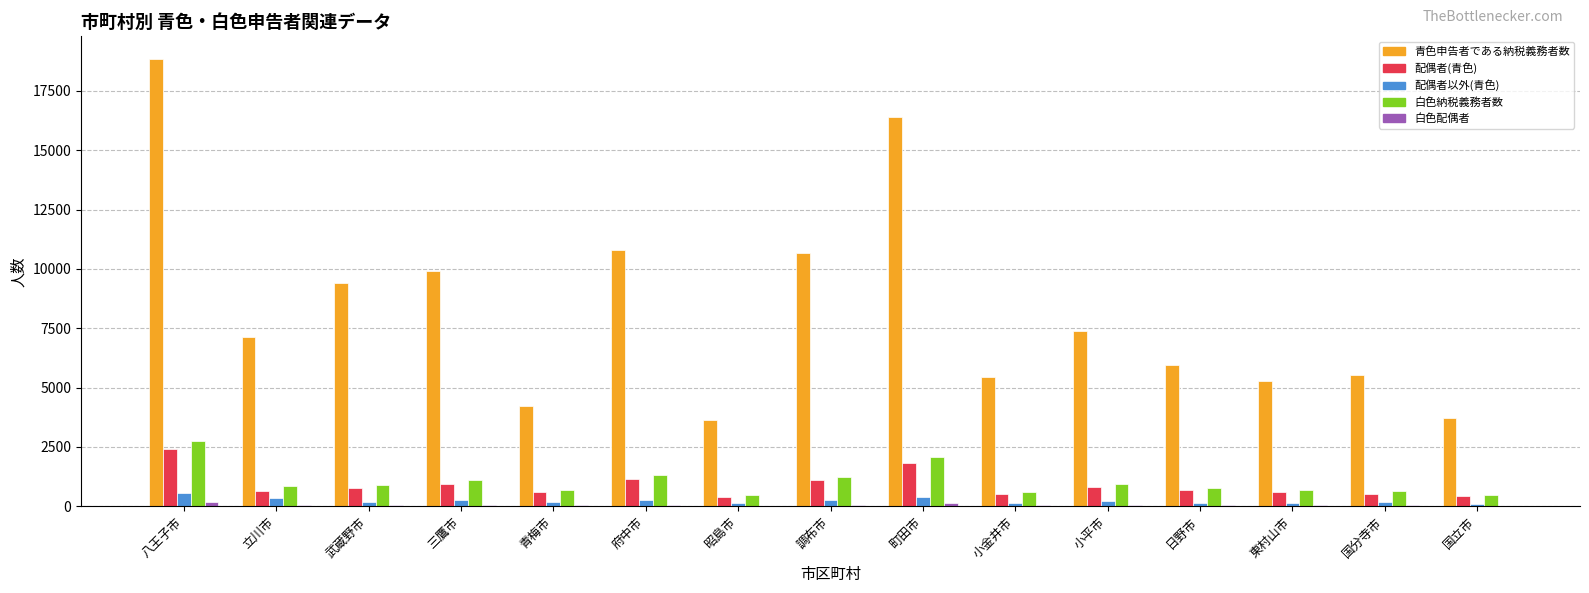

Which series has the largest total across all categories?

青色申告者である納税義務者数